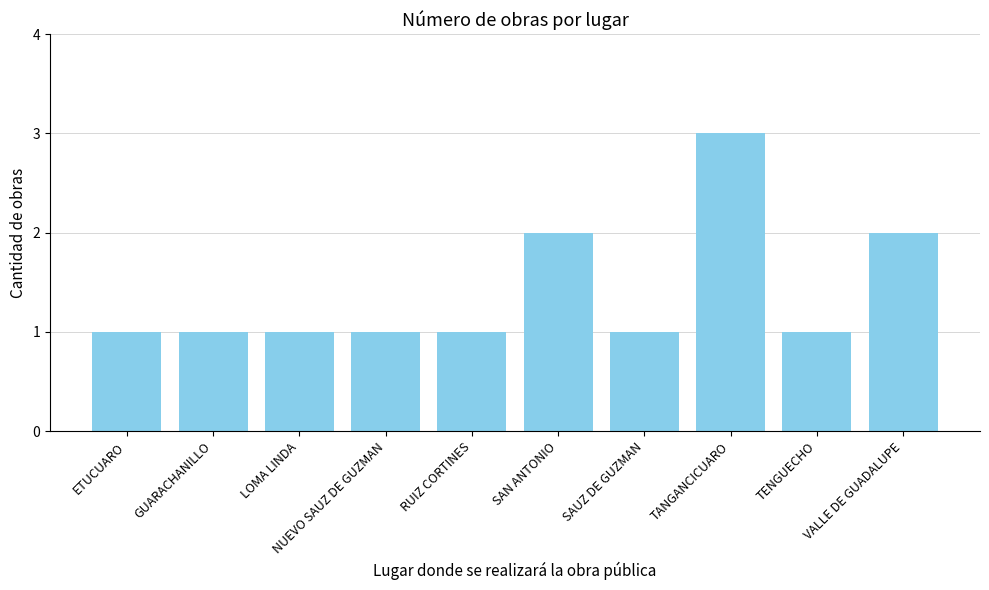

What is the sum of all values?

14